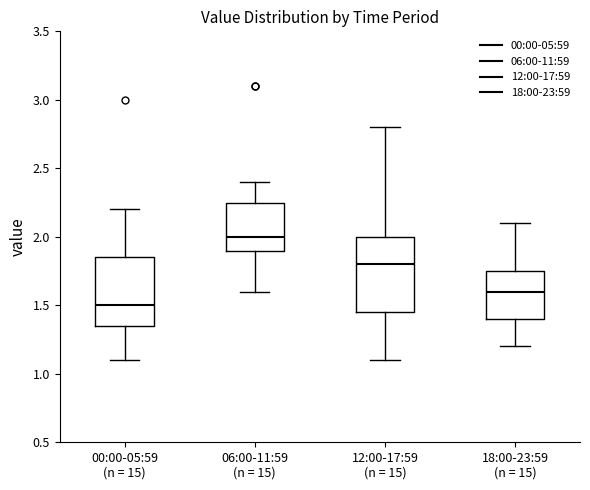

Comparing the boxes themselves (not the whiskers), which one is the tallest?

12:00-17:59 (n = 15)